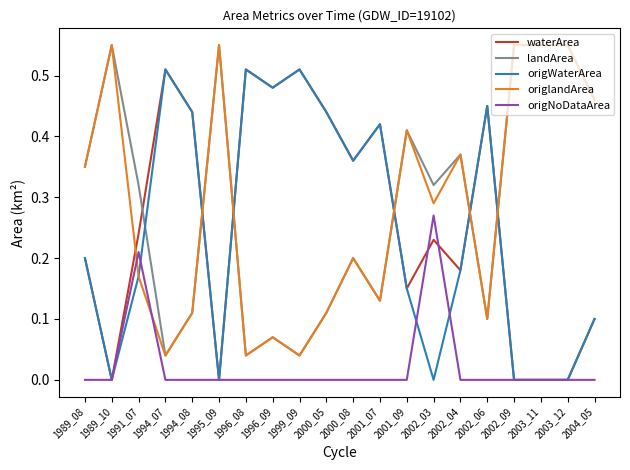

At how many categories does at least one series exceed 0?

20